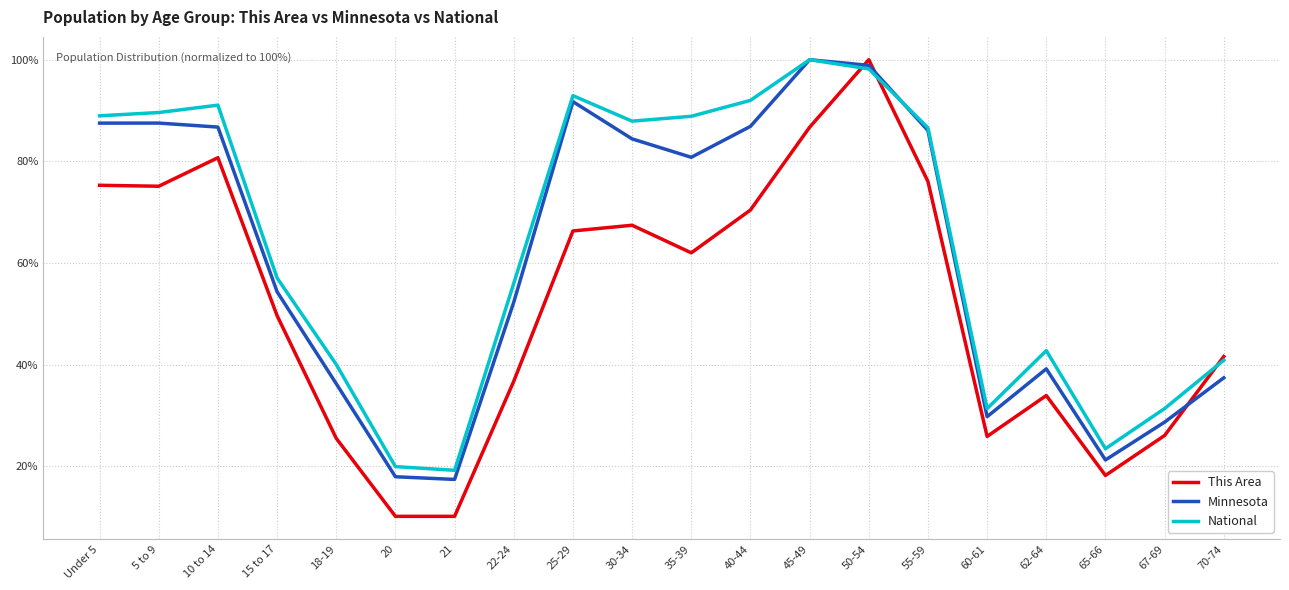

What position from the left is 10 to 14?

3